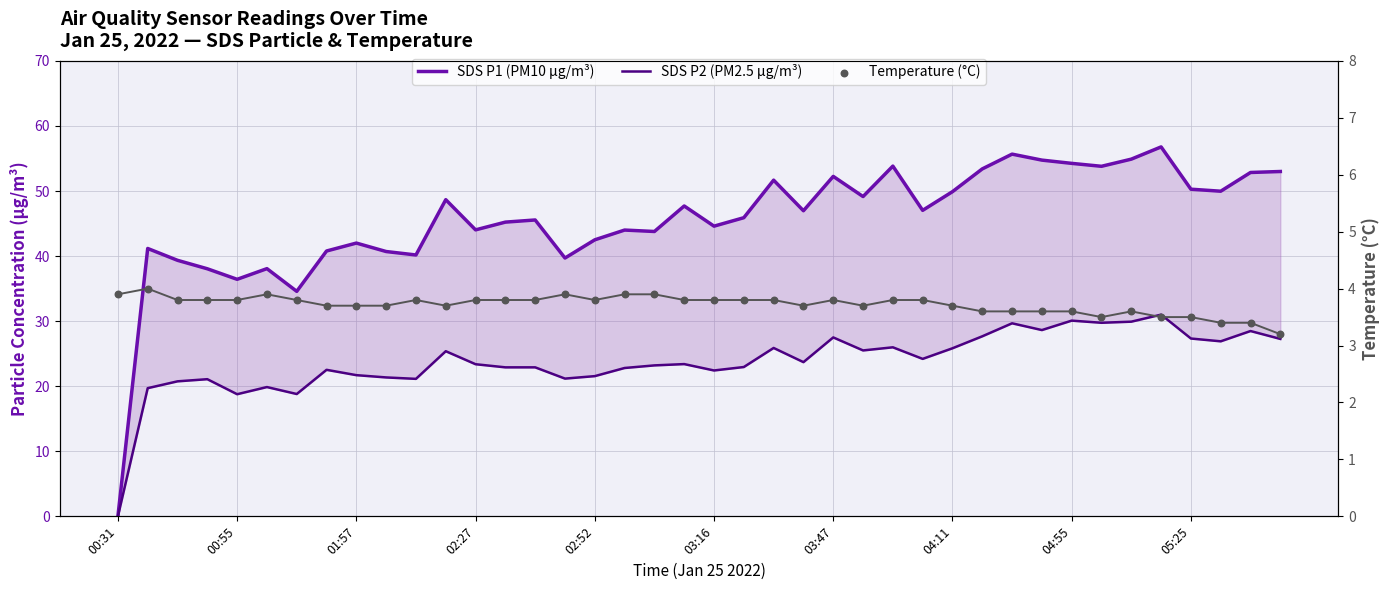

Which series reaches the maximum Y coordinate?

SDS P1 (PM10 µg/m³)